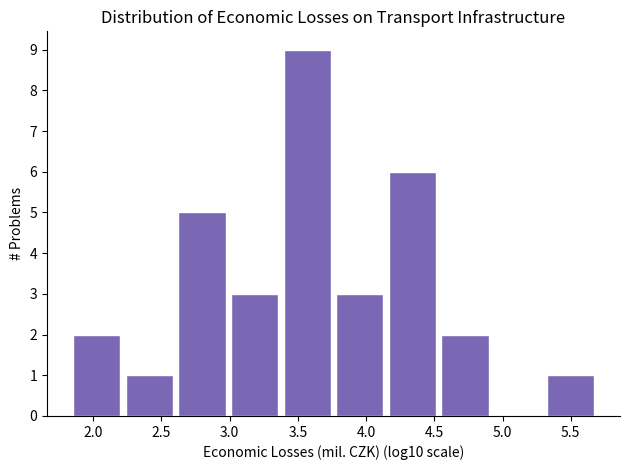

Reading left to right, list every bar in this chart as the range it spans on the x-axis followed by its height. Neither the bar edges nor the heights are printed on the chart, so give them approximately, as read against the axes.

1.85 to 2.25: 2
2.25 to 2.60: 1
2.60 to 3.00: 5
3.00 to 3.40: 3
3.40 to 3.80: 9
3.80 to 4.15: 3
4.15 to 4.55: 6
4.55 to 4.95: 2
4.95 to 5.30: 0
5.30 to 5.70: 1